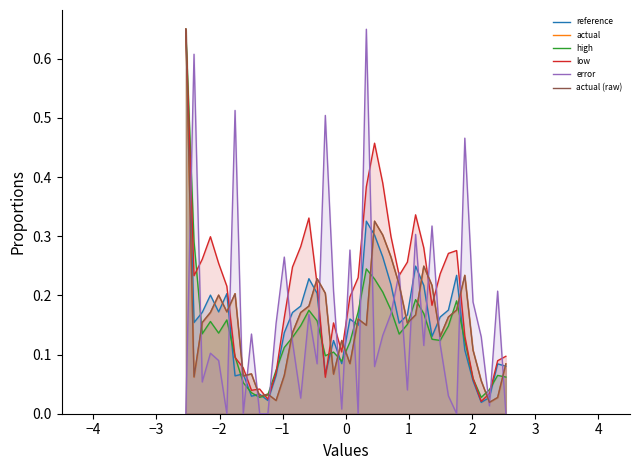

What is the average value of the reference series?

0.2